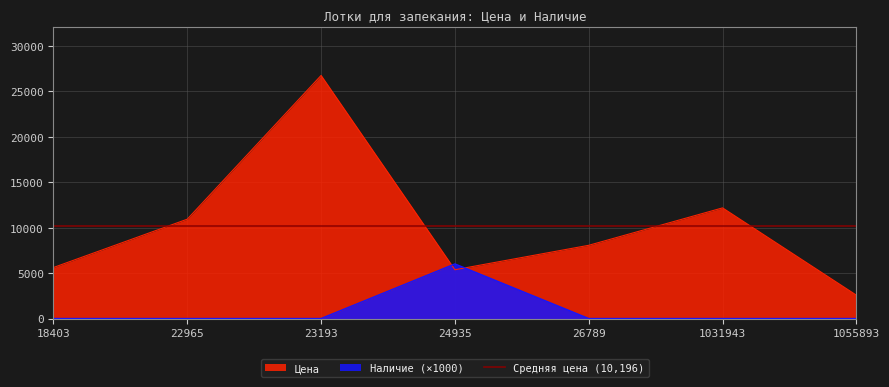

Rank the series at 24935 from highest to lowest value.

Наличие, Цена